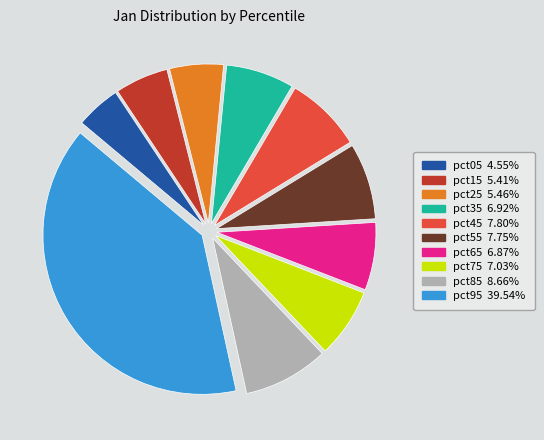

True or false: pct25 accounts for 1% of the total.

False